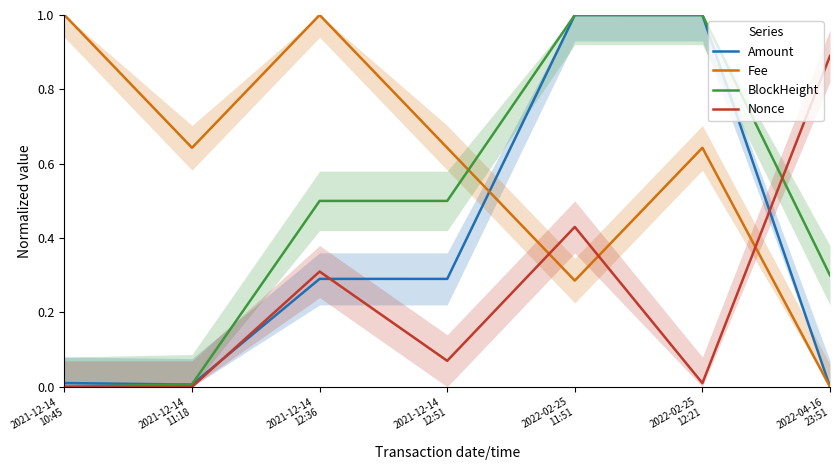

Rank the series by their maximum value, from highest to lowest.

Amount, Fee, BlockHeight, Nonce